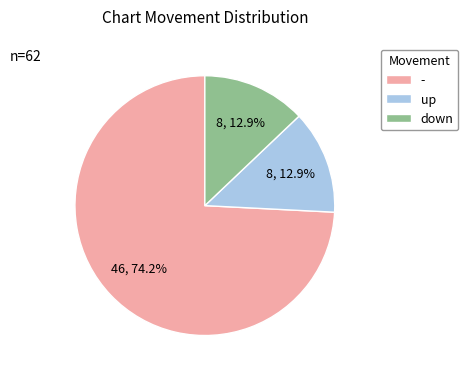

What percentage is the - slice, to the nearest percent?

74%